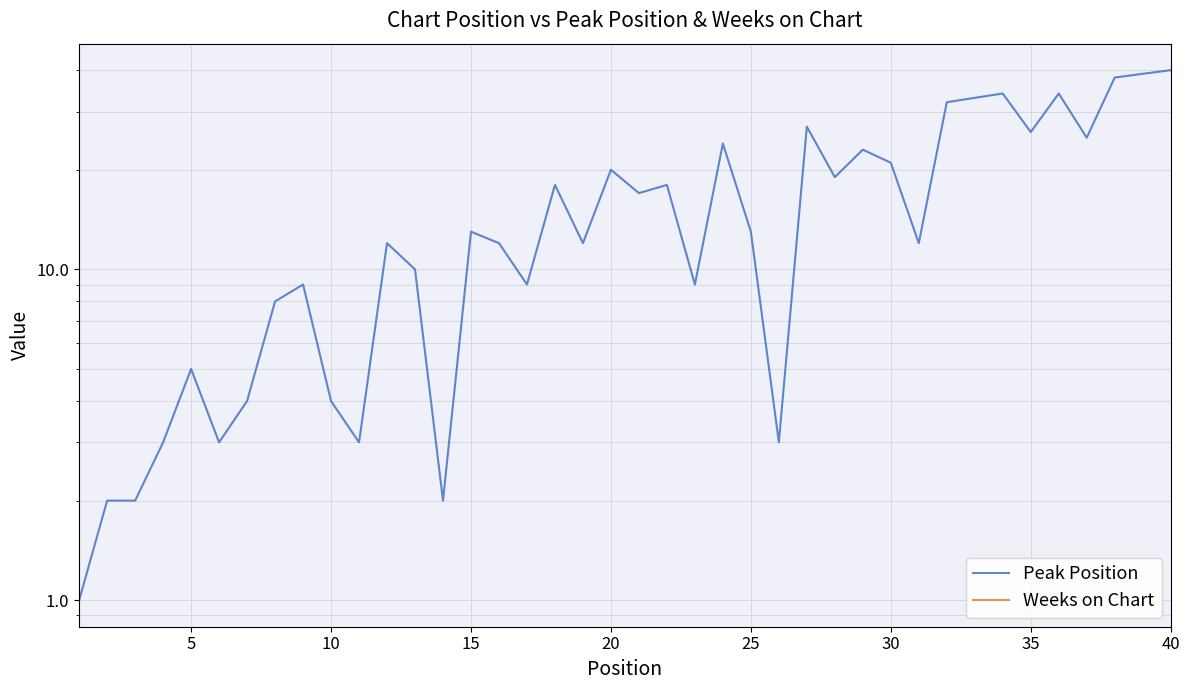

How many data points does each series have?

40